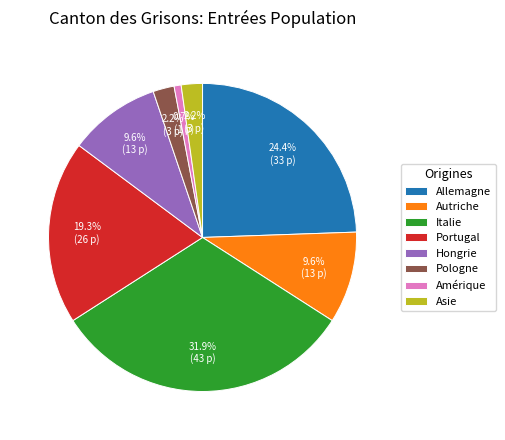

To the nearest percent, what is the difference between the Asie and Hongrie slice percentages?

7%